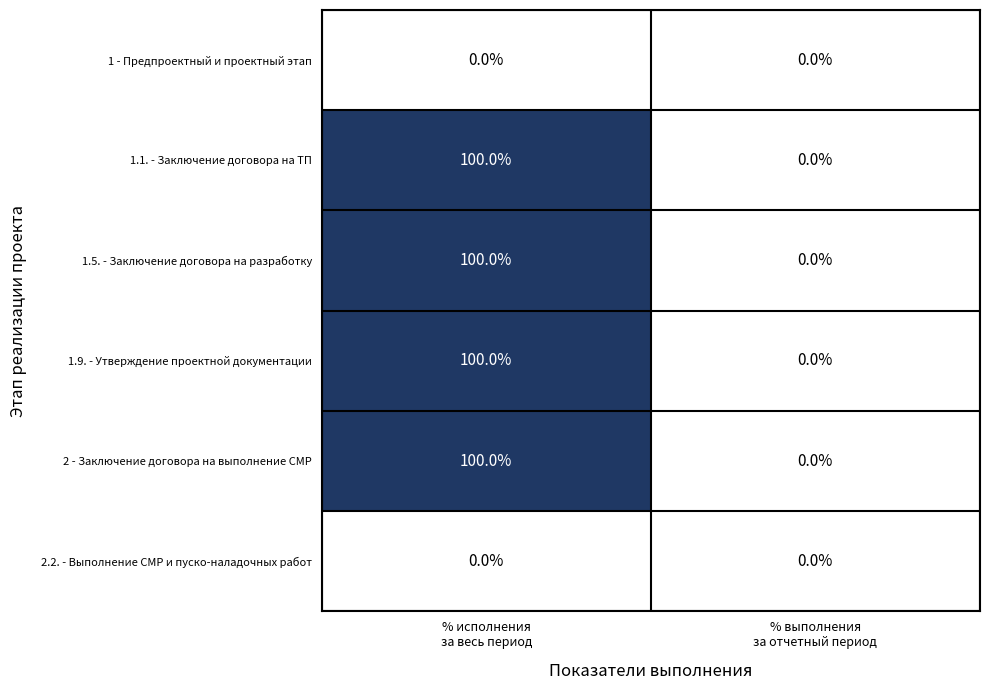

What is the highest value of the 1.9. - Утверждение проектной документации series?

100